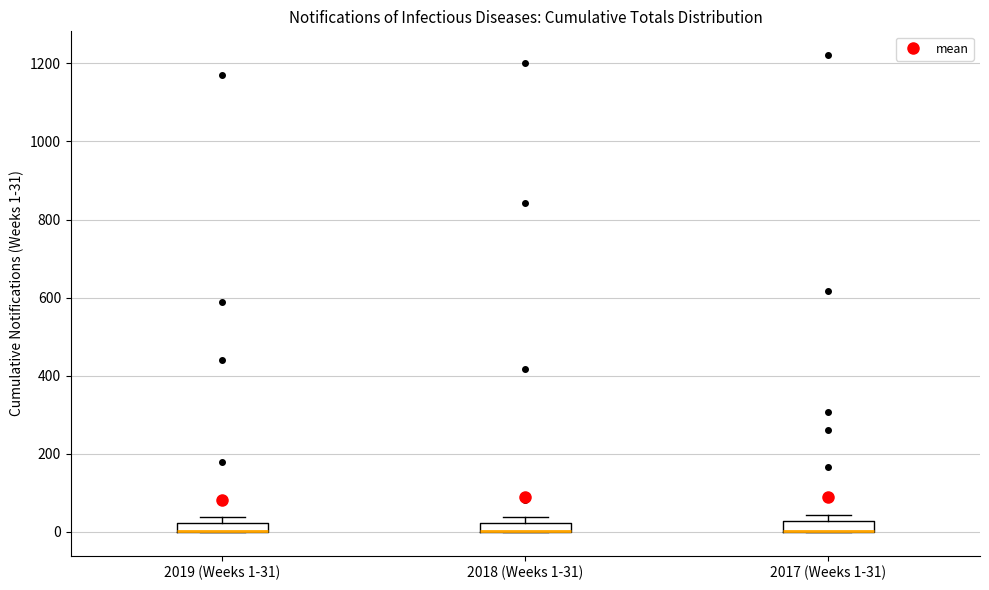

Where is the lower edge of the box for 2018 (Weeks 1-31) on the y-axis? The values are not printed on the chart, so give them approximately, as read against the axis.

0